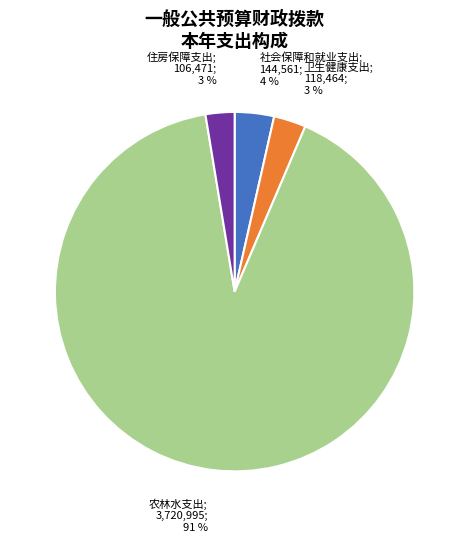

To the nearest percent, what is the average slice percentage?

25%